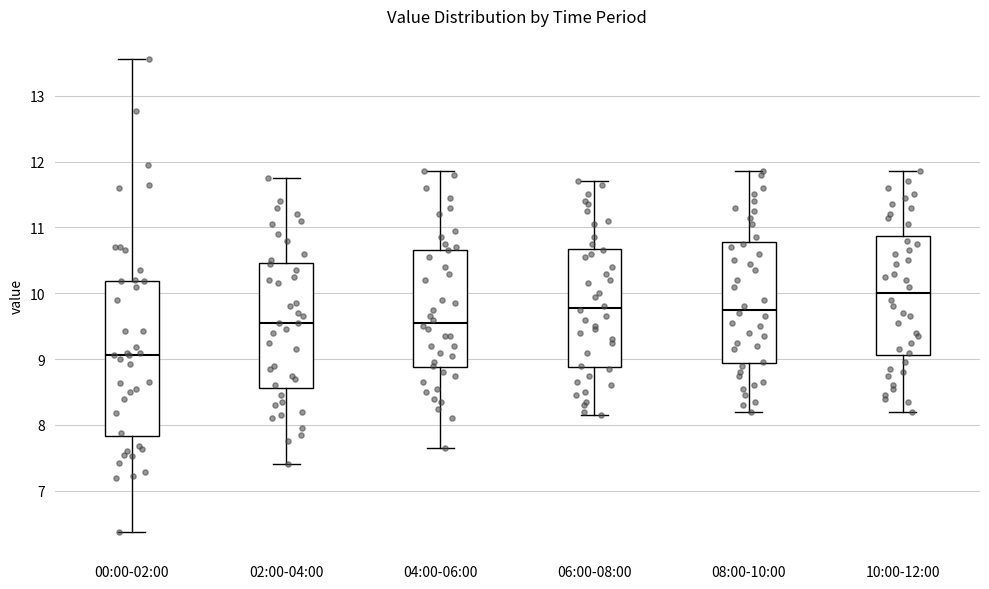

Reading left to right, transcribe this box plot: for each box, give where its median line is, the range the box spans, and where its two whiskers end, as read against the y-axis. The values are not printed on the chart, so give them approximately, as read against the axis.

00:00-02:00: median 9.1, box 7.8 to 10.2, whiskers 6.4 to 13.6
02:00-04:00: median 9.6, box 8.6 to 10.5, whiskers 7.4 to 11.8
04:00-06:00: median 9.6, box 8.9 to 10.7, whiskers 7.7 to 11.9
06:00-08:00: median 9.8, box 8.9 to 10.7, whiskers 8.2 to 11.7
08:00-10:00: median 9.8, box 8.9 to 10.8, whiskers 8.2 to 11.9
10:00-12:00: median 10.0, box 9.1 to 10.9, whiskers 8.2 to 11.9